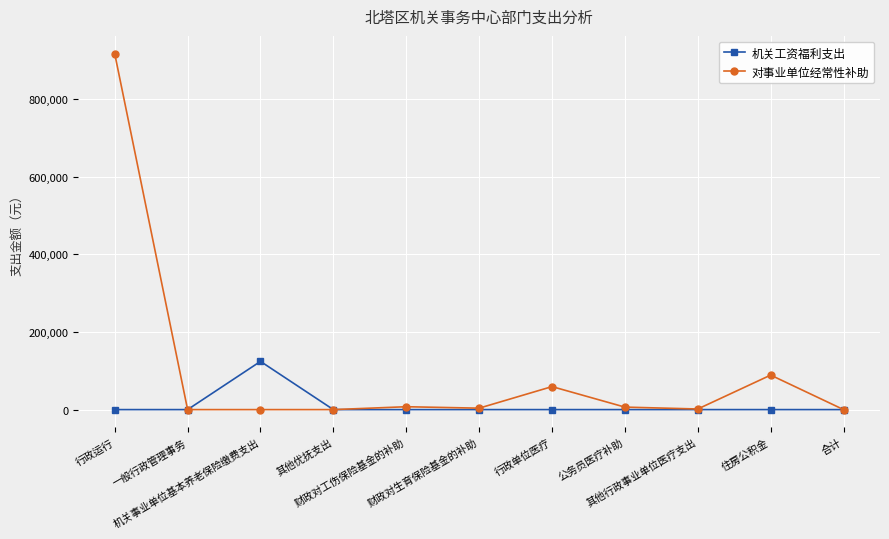

What is the highest value of the 机关工资福利支出 series?

124211